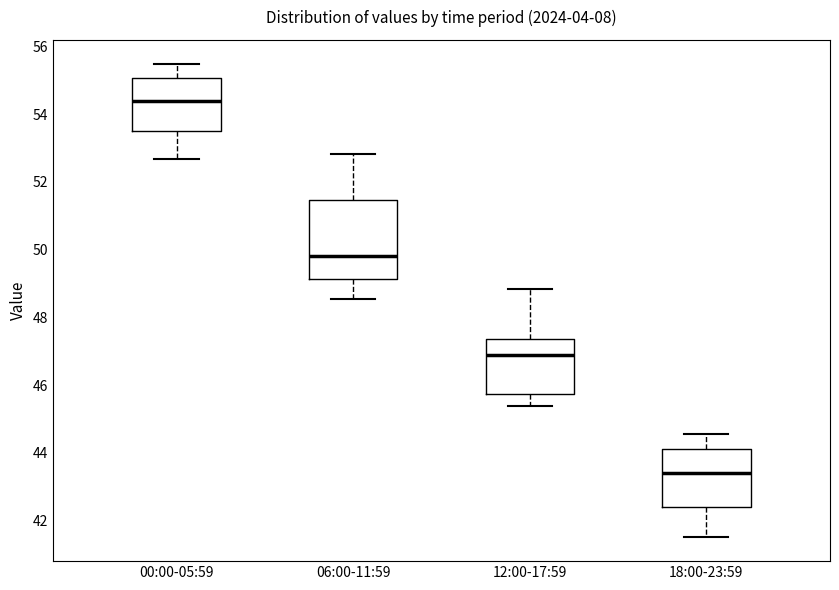

Where is the upper edge of the box for 06:00-11:59 on the y-axis? The values are not printed on the chart, so give them approximately, as read against the axis.

51.4